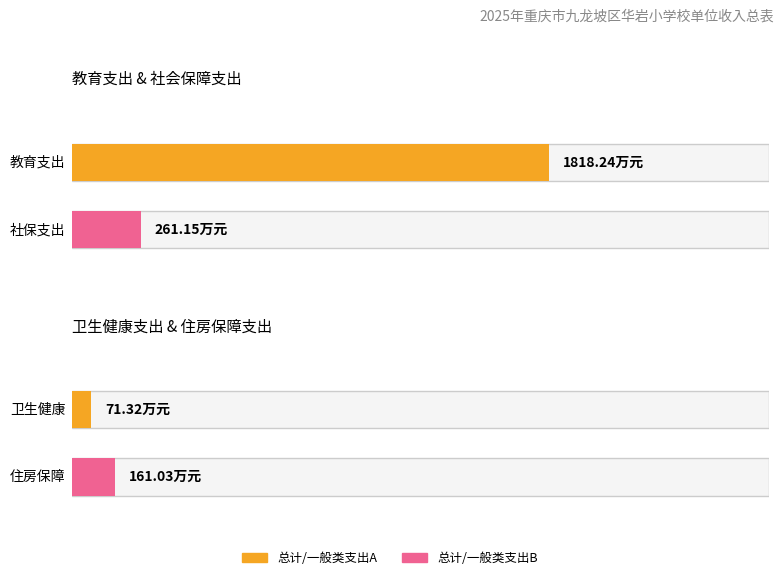

Where is 总计 nearest to the value 944?

社会保障和就业支出